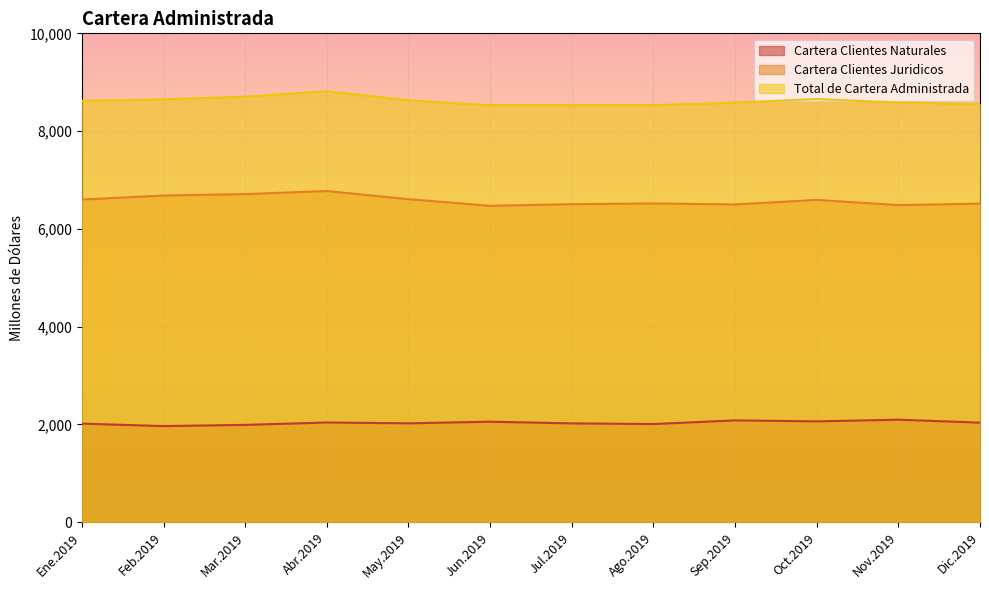

What is the minimum value shown in the chart?

1967